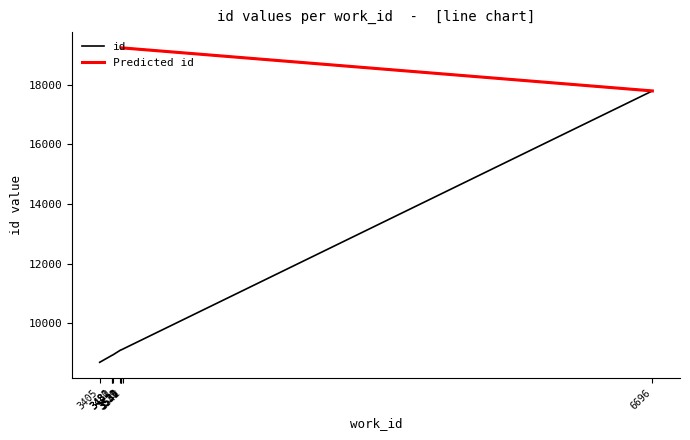

List the labels in order of value, smallest first.

3405, 3480, 3481, 3482, 3529, 3531, 3534, 3542, 6696, 3535